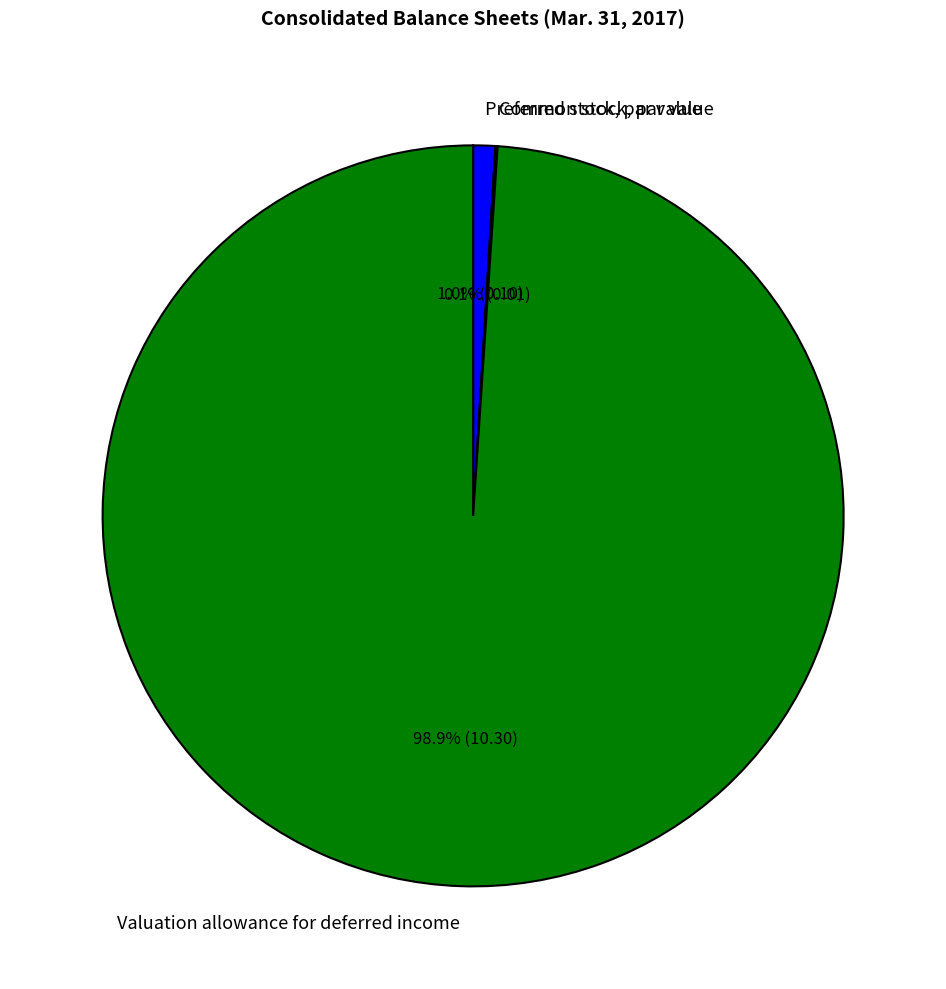

What percentage do Valuation allowance for deferred income and Preferred stock, par value together represent?

99.9%